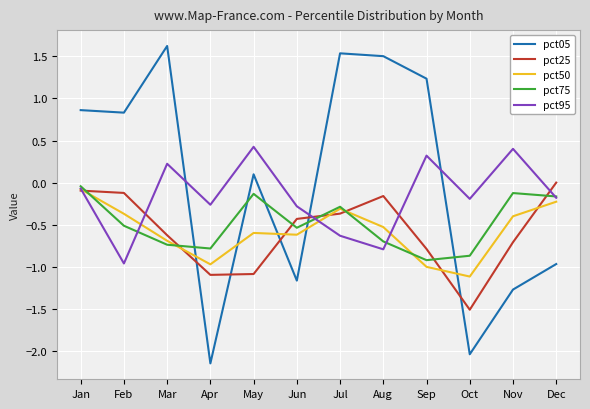

Where is pct05 nearest to the value 0?

May